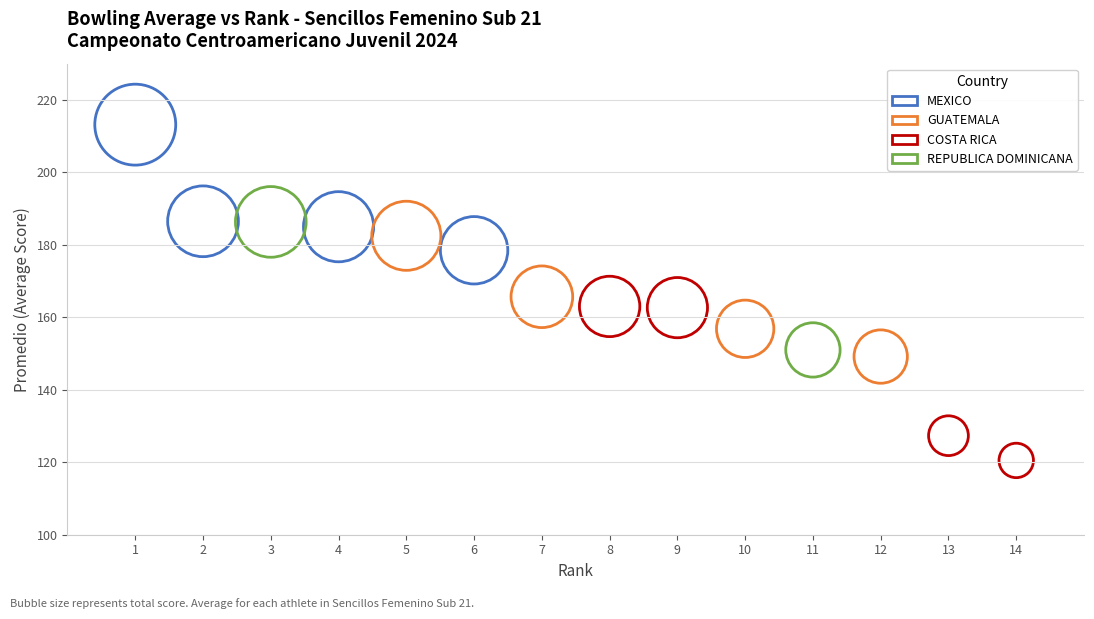

Which series has the largest Y range (max minus min)?

COSTA RICA